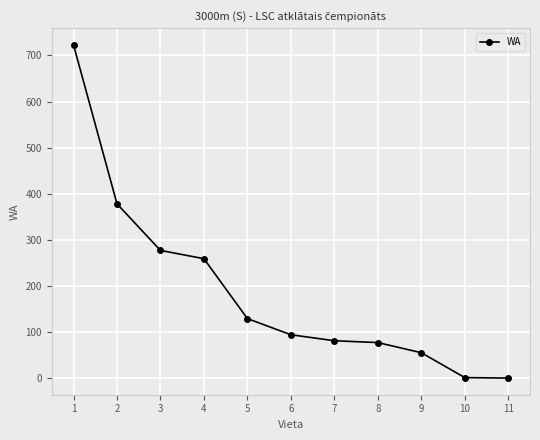

Where is the data nearest to the value 361?

2